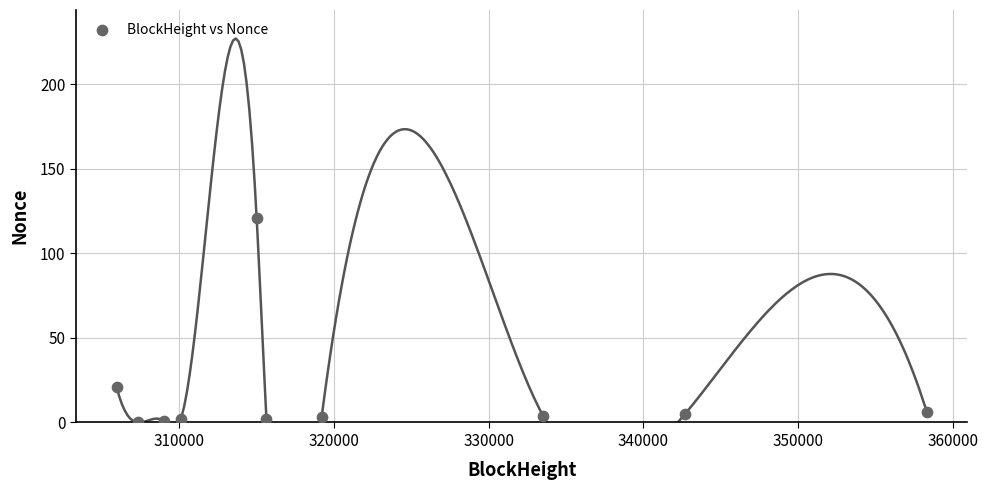

What is the range of Y values (max minus min)?

121